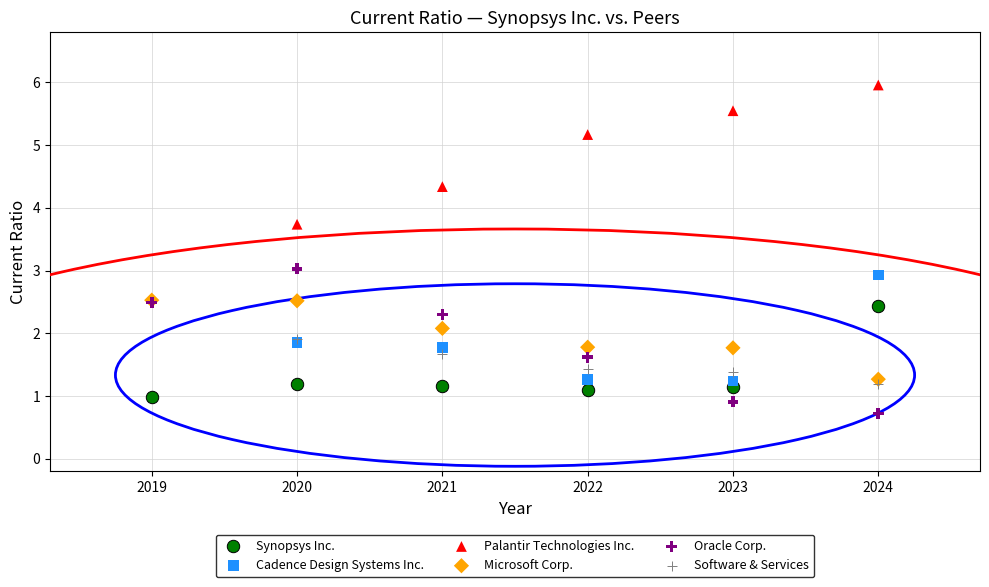

Which series contains the highest Y value?

Palantir Technologies Inc.